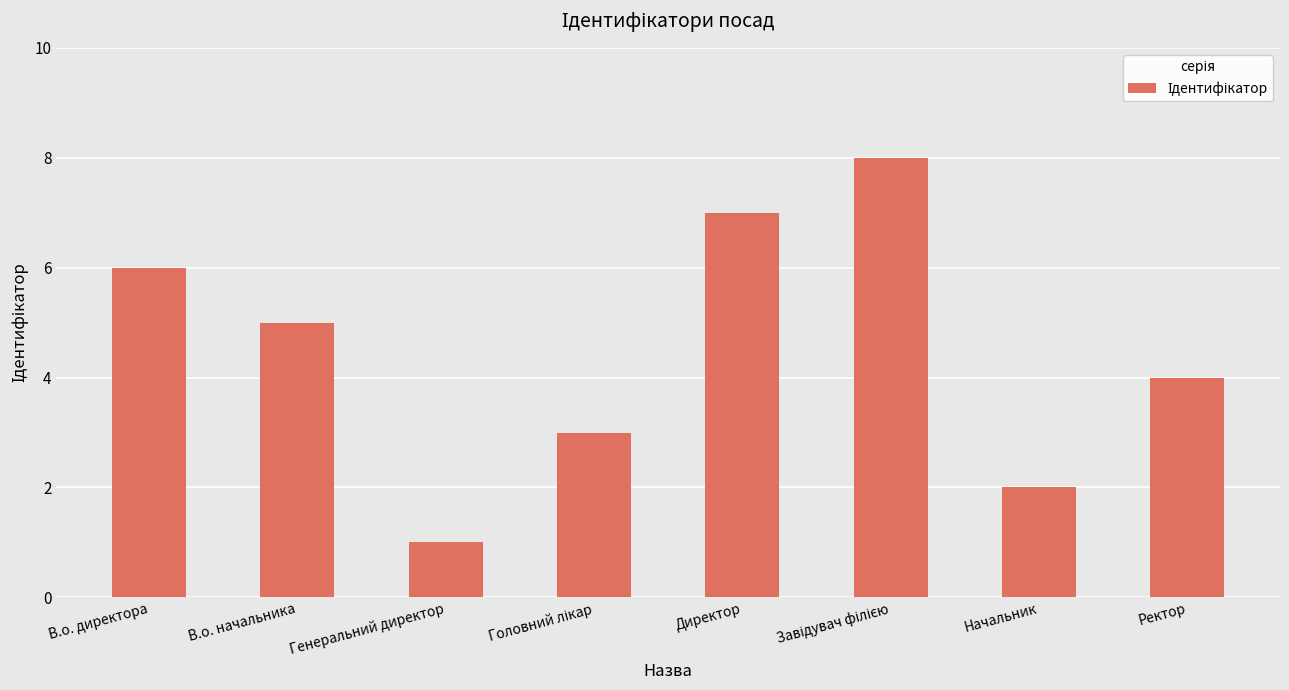

What is the label of the 6th bar from the right?

Генеральний директор